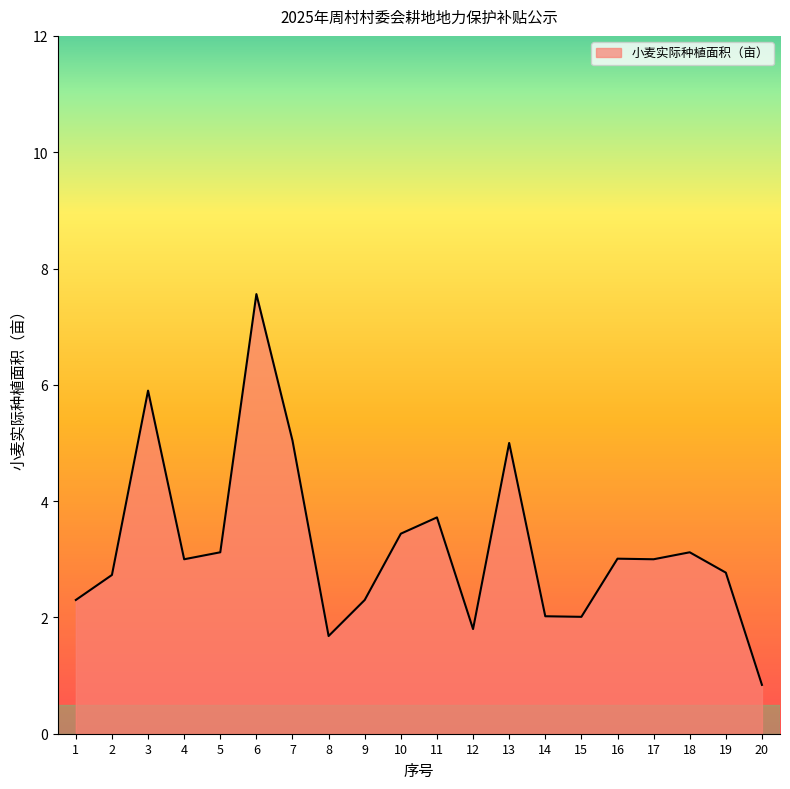

What is the difference between the values at 16 and 13?

2.0